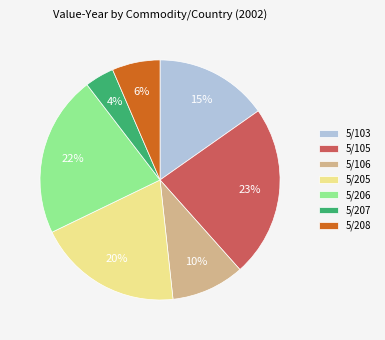

What is the smallest slice in the pie chart?

5/207